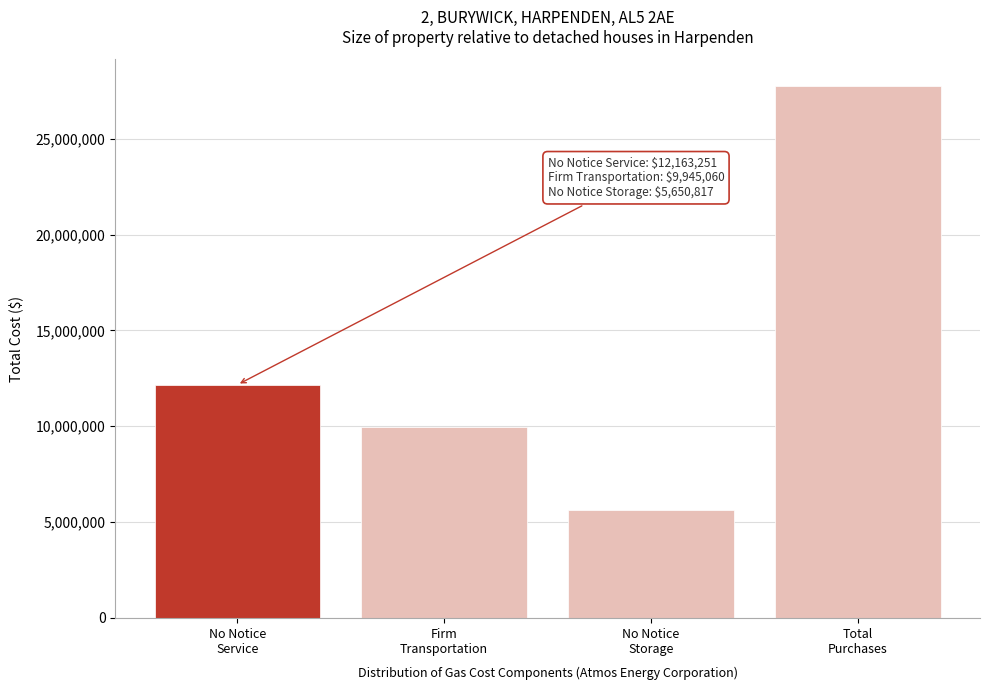

Reading left to right, list all the values displayed in this chart.

12163251	9945060	5650817	27759128